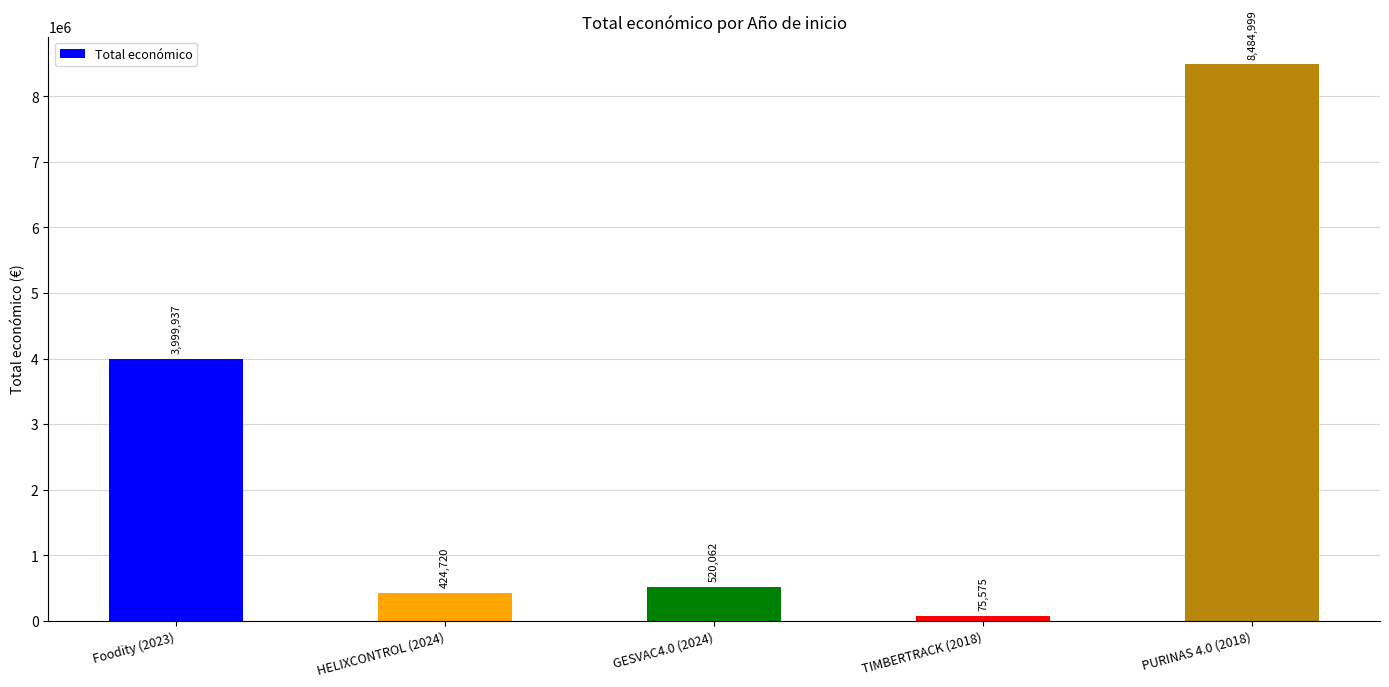

Where is the data nearest to the value 4280287?

Foodity (2023)